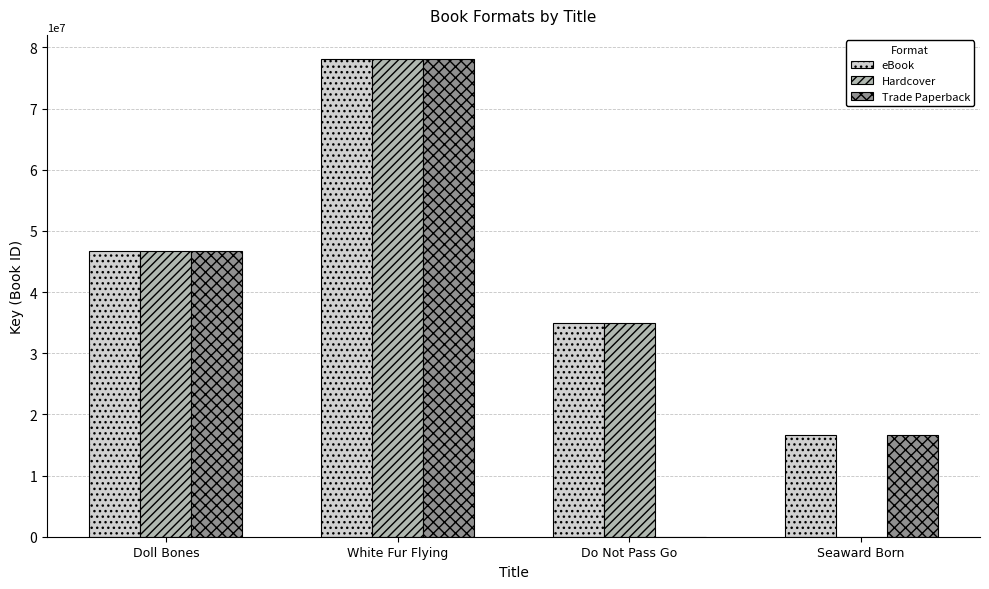

The value of Hardcover at Doll Bones is 46644544. True or false?

True